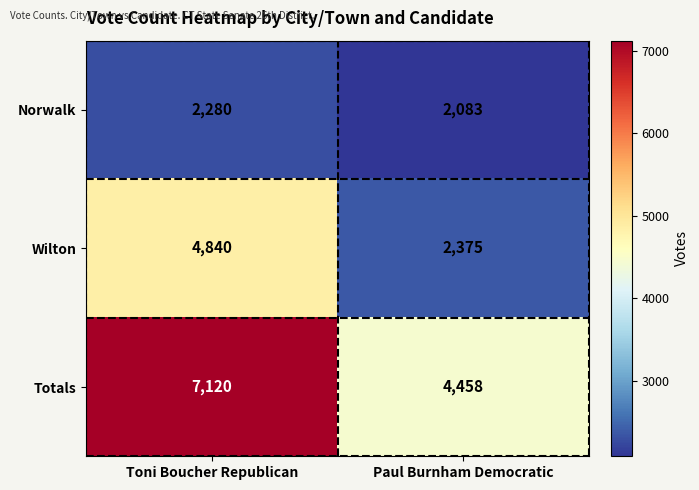

Read the Totals value at Toni Boucher Republican.

7120